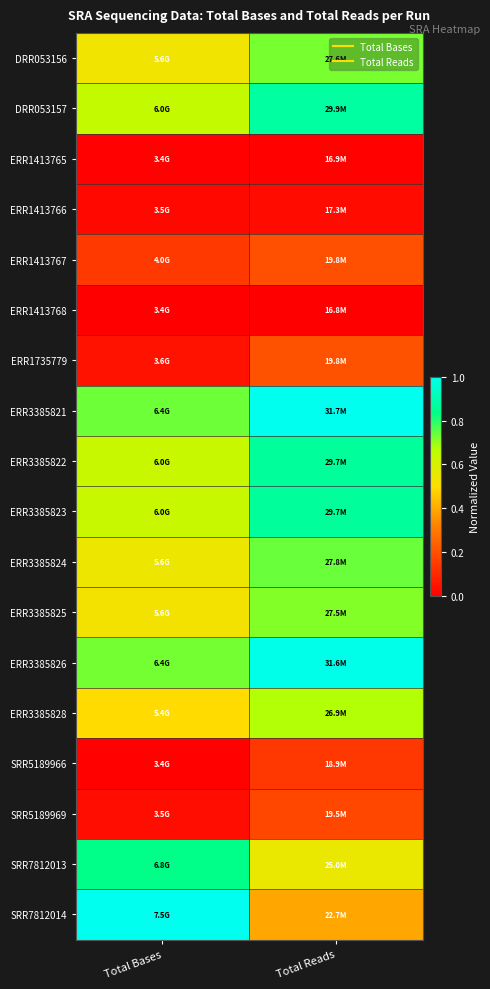

Reading left to right, list all the values displayed in this chart.

DRR053156: Total Bases=0.5	Total Reads=0.7
DRR053157: Total Bases=0.6	Total Reads=0.9
ERR1413765: Total Bases=0.0	Total Reads=0.0
ERR1413766: Total Bases=0.0	Total Reads=0.0
ERR1413767: Total Bases=0.1	Total Reads=0.2
ERR1413768: Total Bases=0.0	Total Reads=0.0
ERR1735779: Total Bases=0.0	Total Reads=0.2
ERR3385821: Total Bases=0.7	Total Reads=1.0
ERR3385822: Total Bases=0.6	Total Reads=0.9
ERR3385823: Total Bases=0.6	Total Reads=0.9
ERR3385824: Total Bases=0.5	Total Reads=0.7
ERR3385825: Total Bases=0.5	Total Reads=0.7
ERR3385826: Total Bases=0.7	Total Reads=1.0
ERR3385828: Total Bases=0.5	Total Reads=0.7
SRR5189966: Total Bases=0.0	Total Reads=0.1
SRR5189969: Total Bases=0.0	Total Reads=0.2
SRR7812013: Total Bases=0.8	Total Reads=0.6
SRR7812014: Total Bases=1.0	Total Reads=0.4